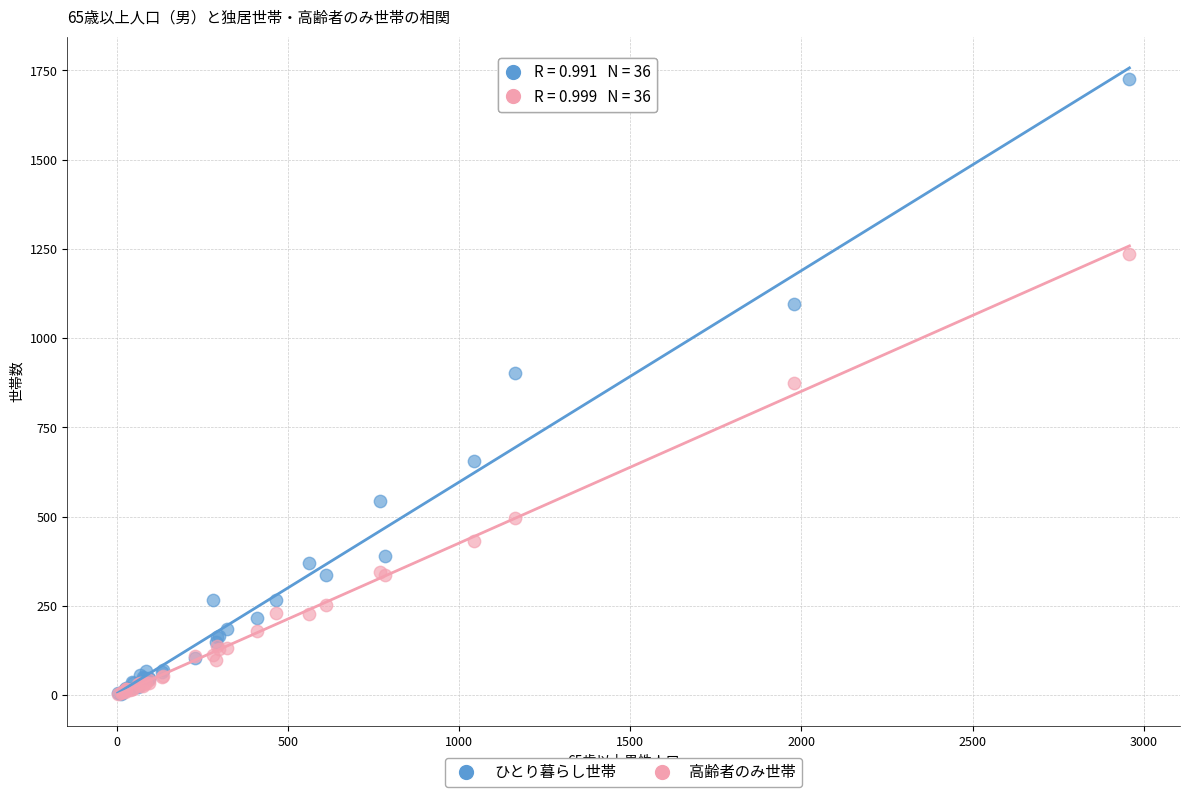

In the 高齢者のみ世帯 series, what Y value is closest to 619?

497